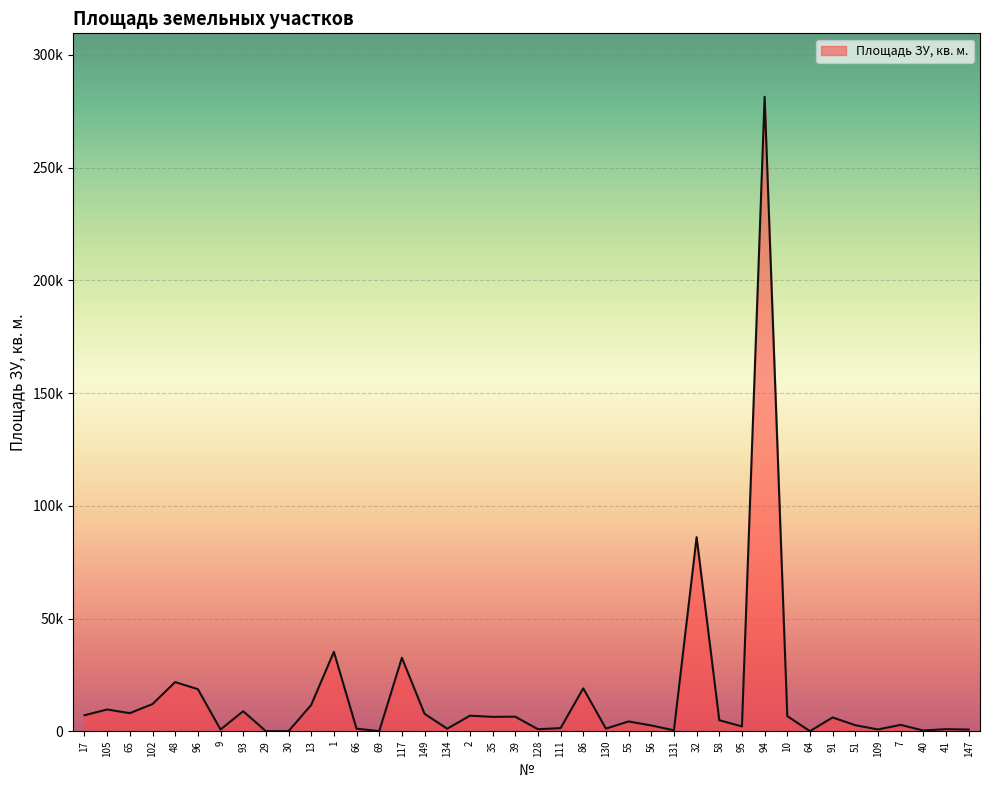

Does the chart have visible grid lines?

Yes